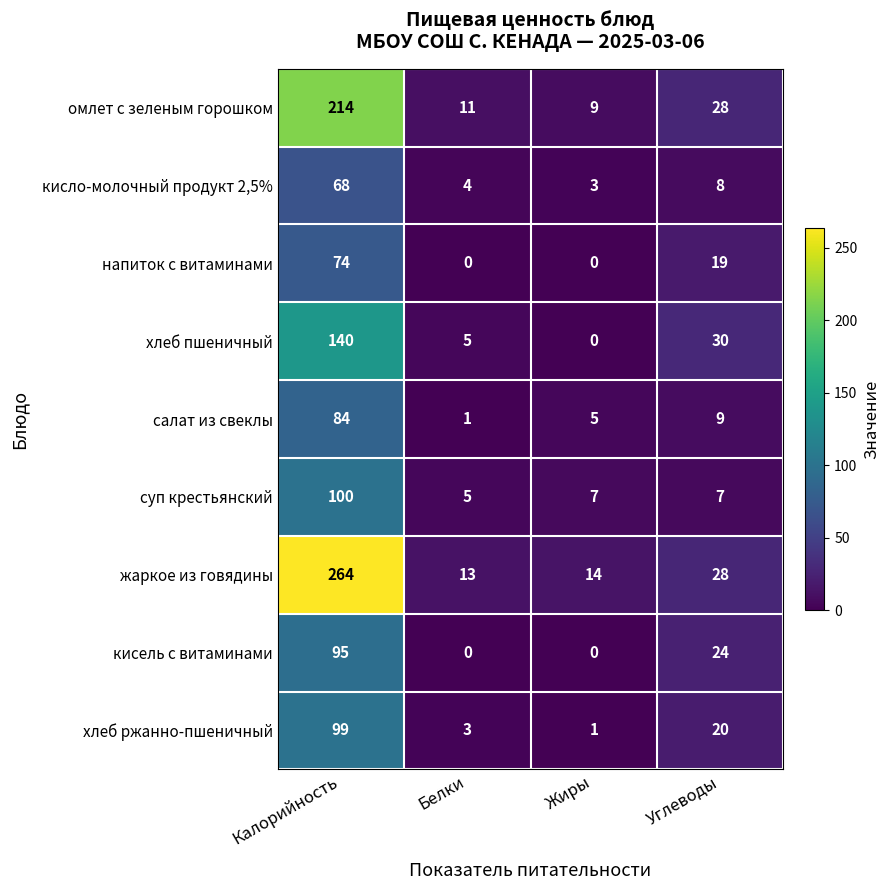

How many data points does each series have?

4